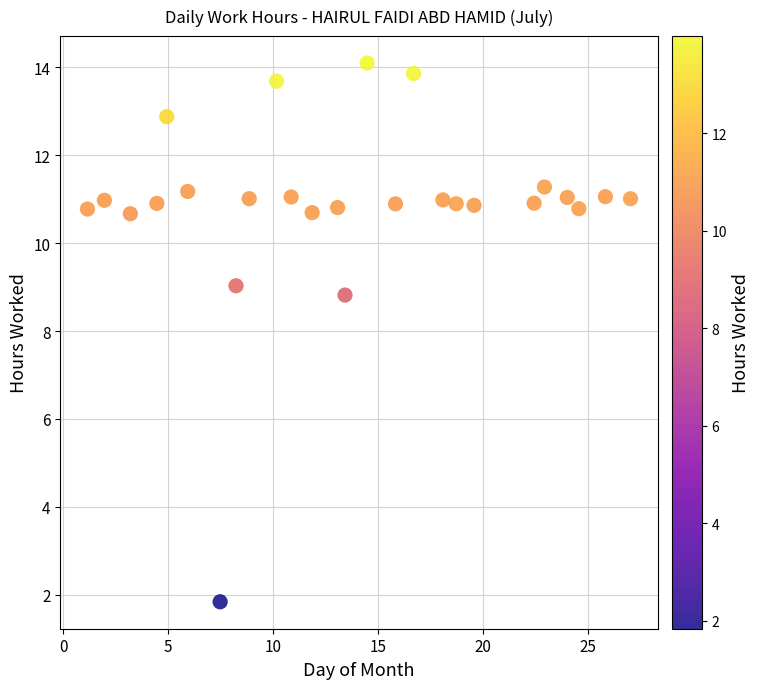

What Y value in the scatter plot is closest to 7?

8.8